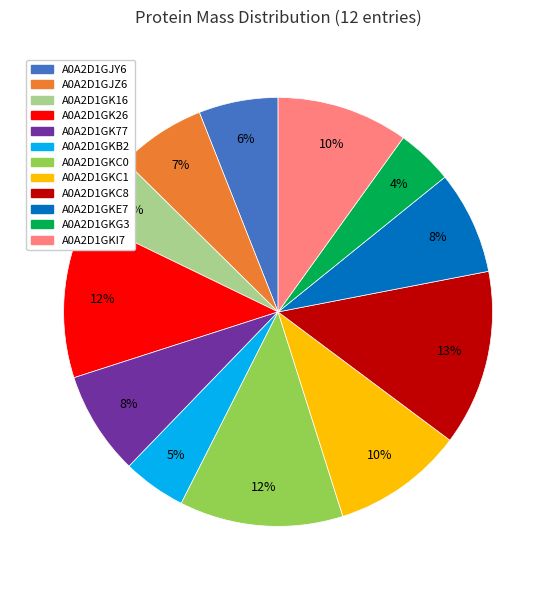

Which category has the biggest portion of the pie?

A0A2D1GKC8